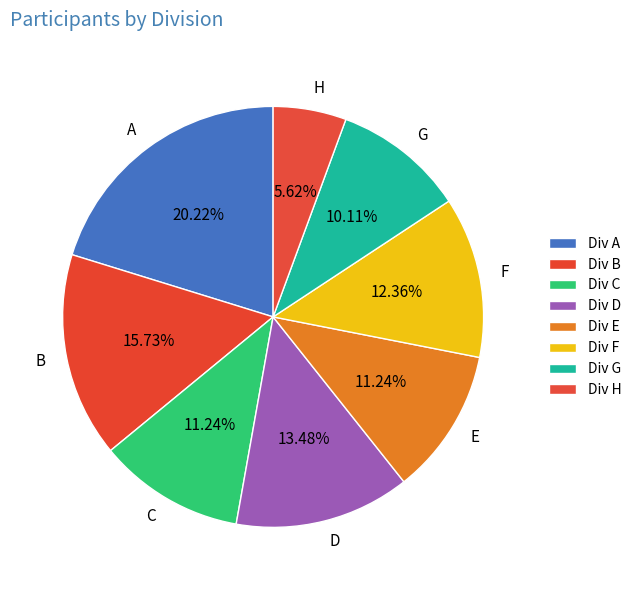

How many segments does this pie chart have?

8